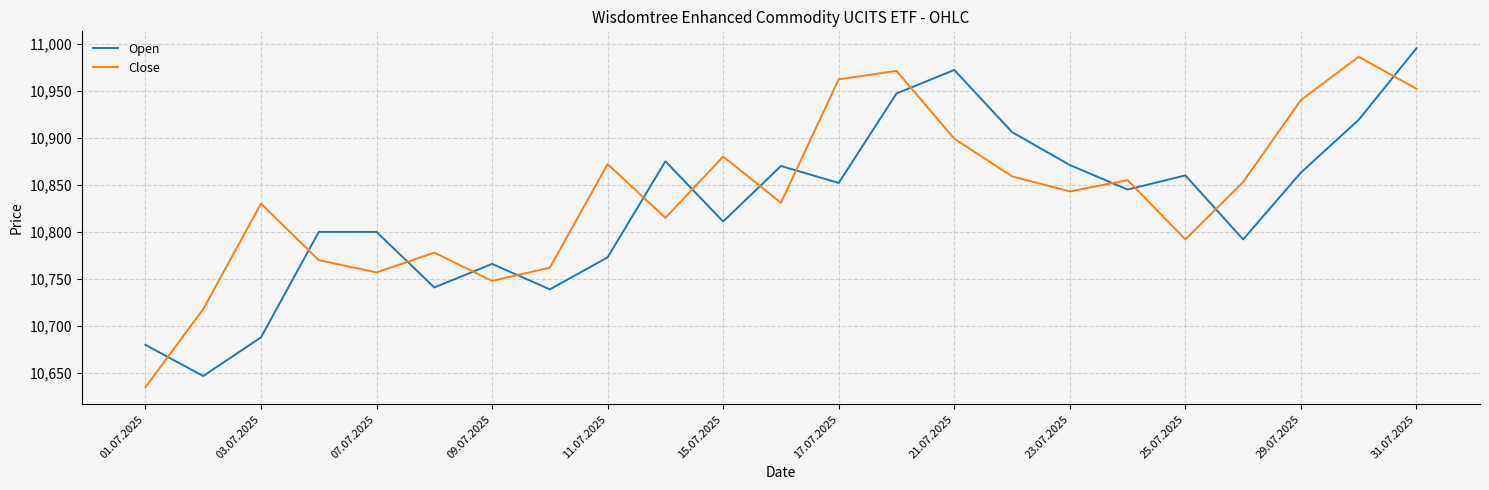

What is the maximum value shown in the chart?

10995